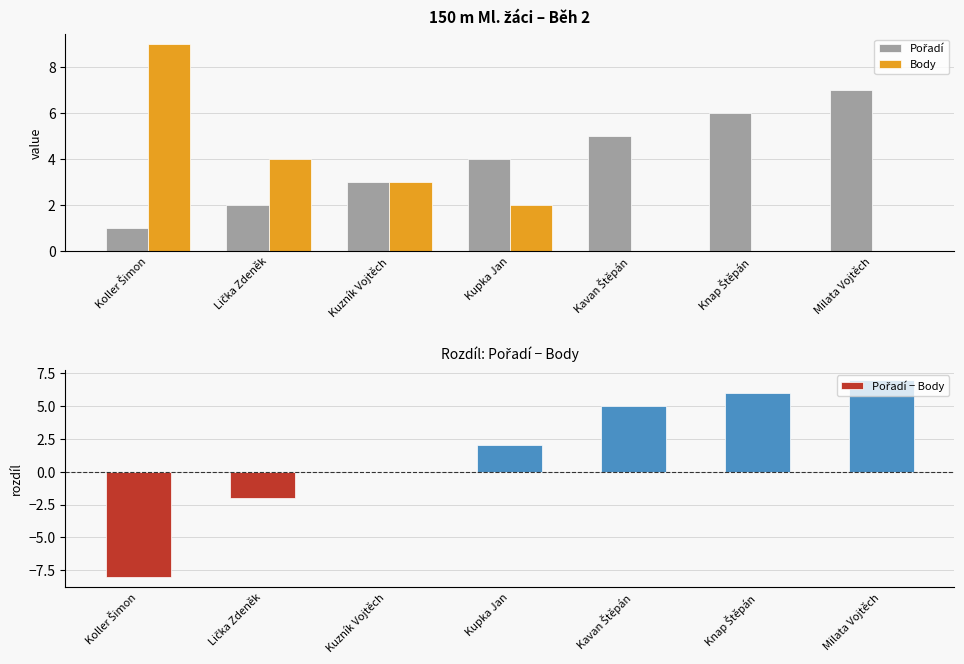

What is the total value across all series at Kavan Štěpán?

10